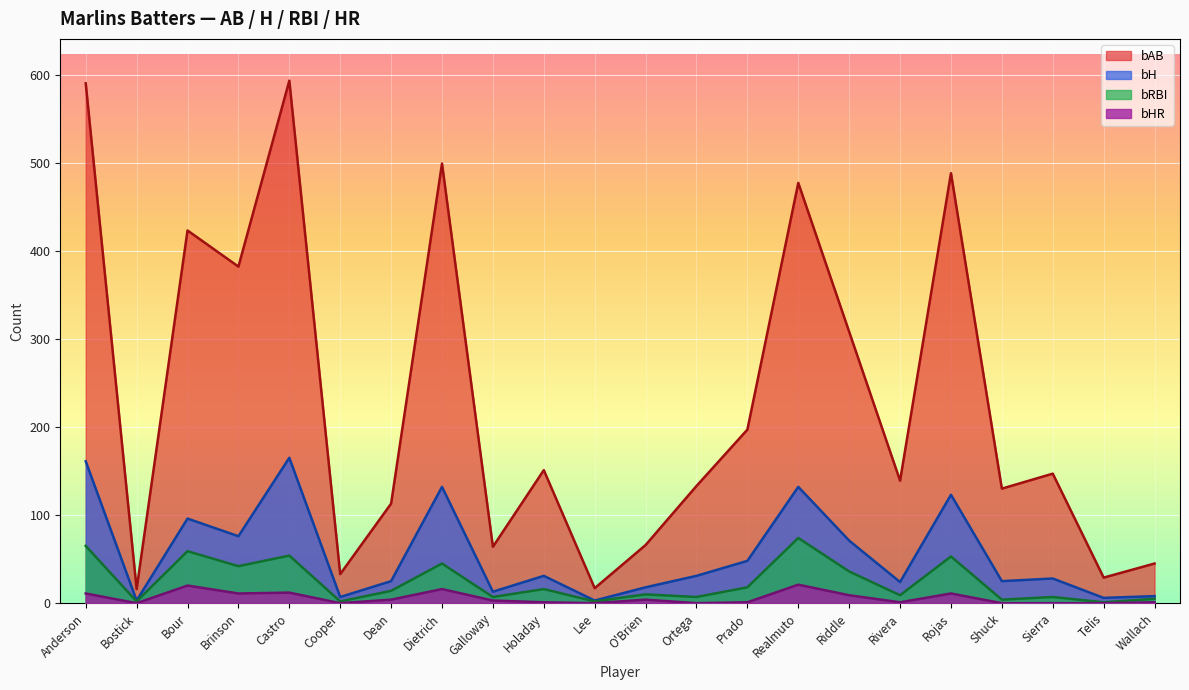

True or false: bAB has more than 2 interior local peaks.

True